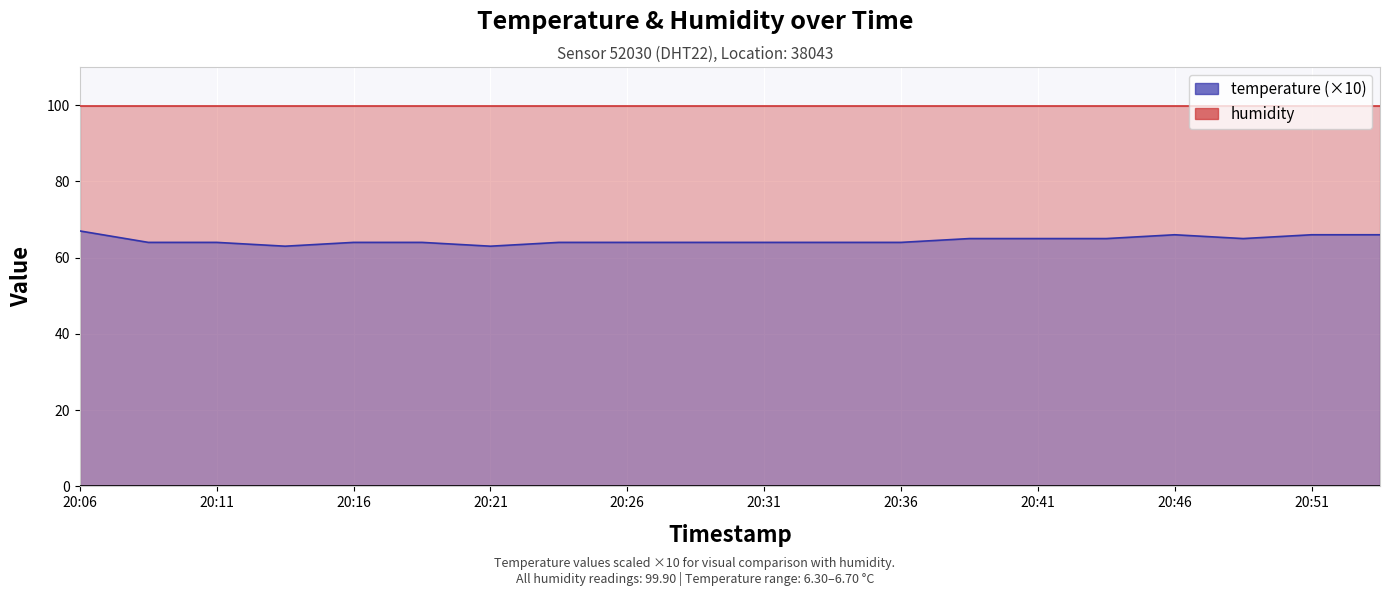

What is the average value of the temperature (×10) series?

64.5